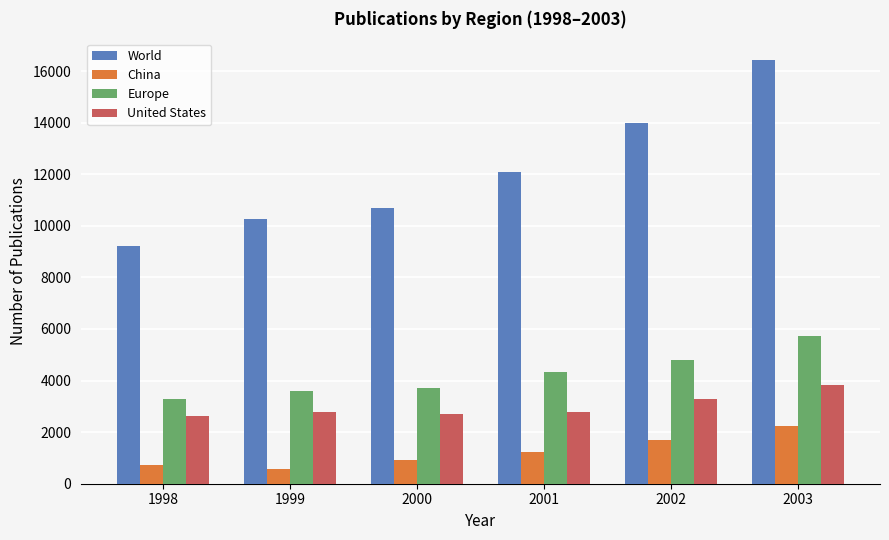

At how many categories does at least one series exceed 15365?

1